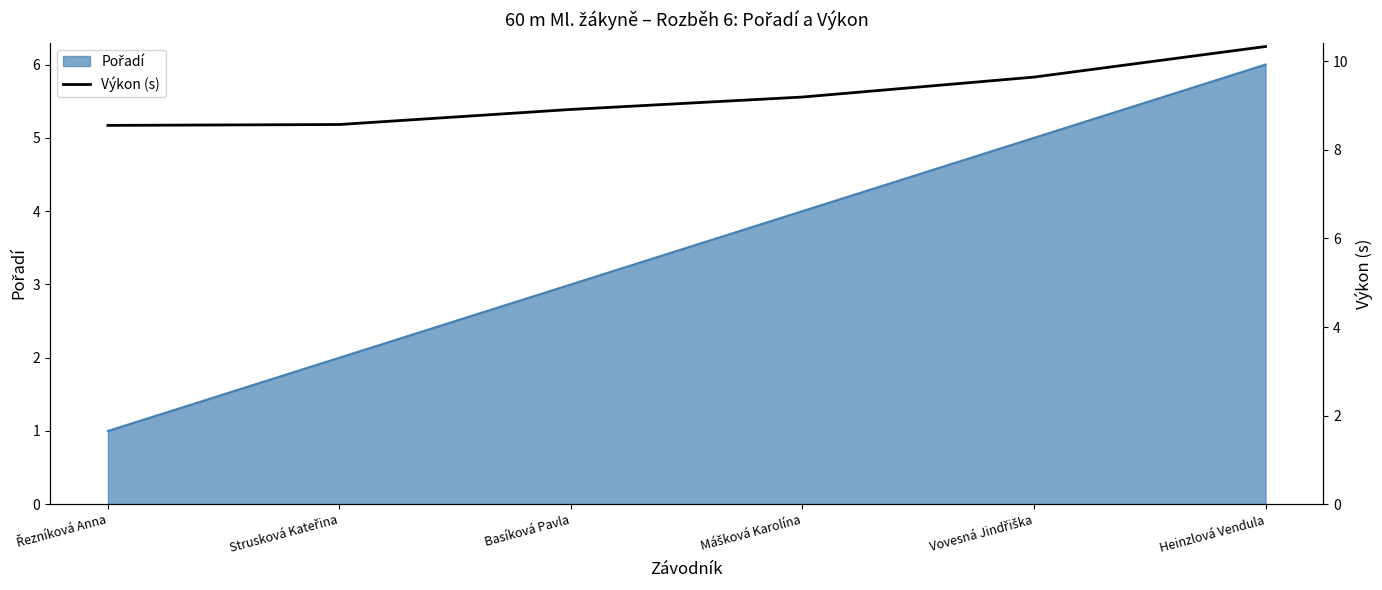

At which label is the value closest to 9?

Basíková Pavla